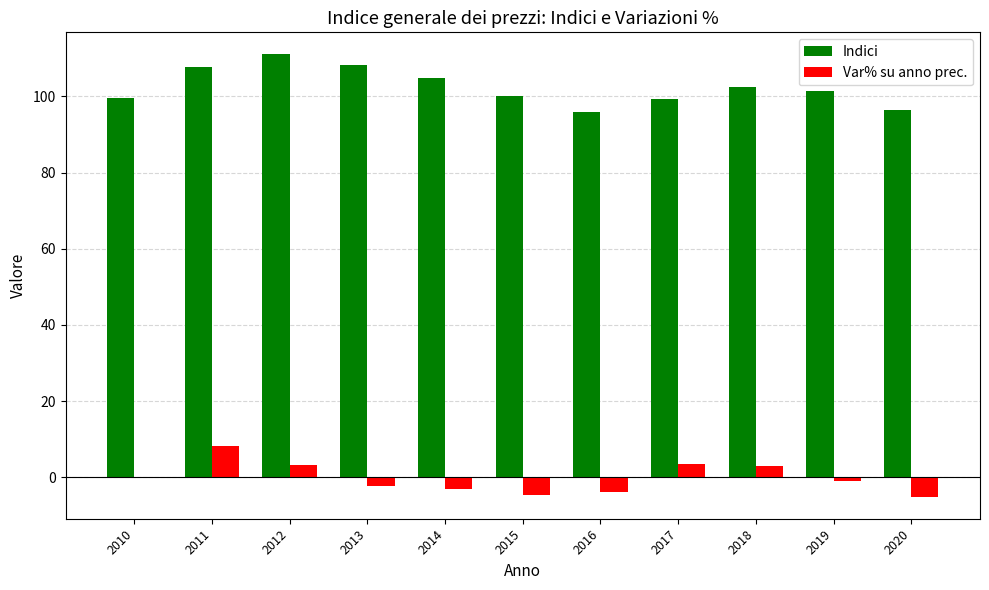

Which series has the largest total across all categories?

Indici